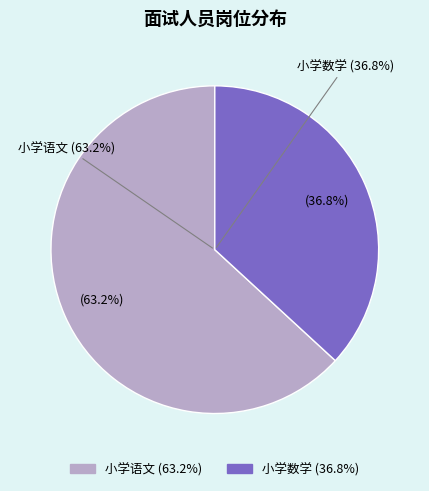

Which slice is the smallest?

小学数学